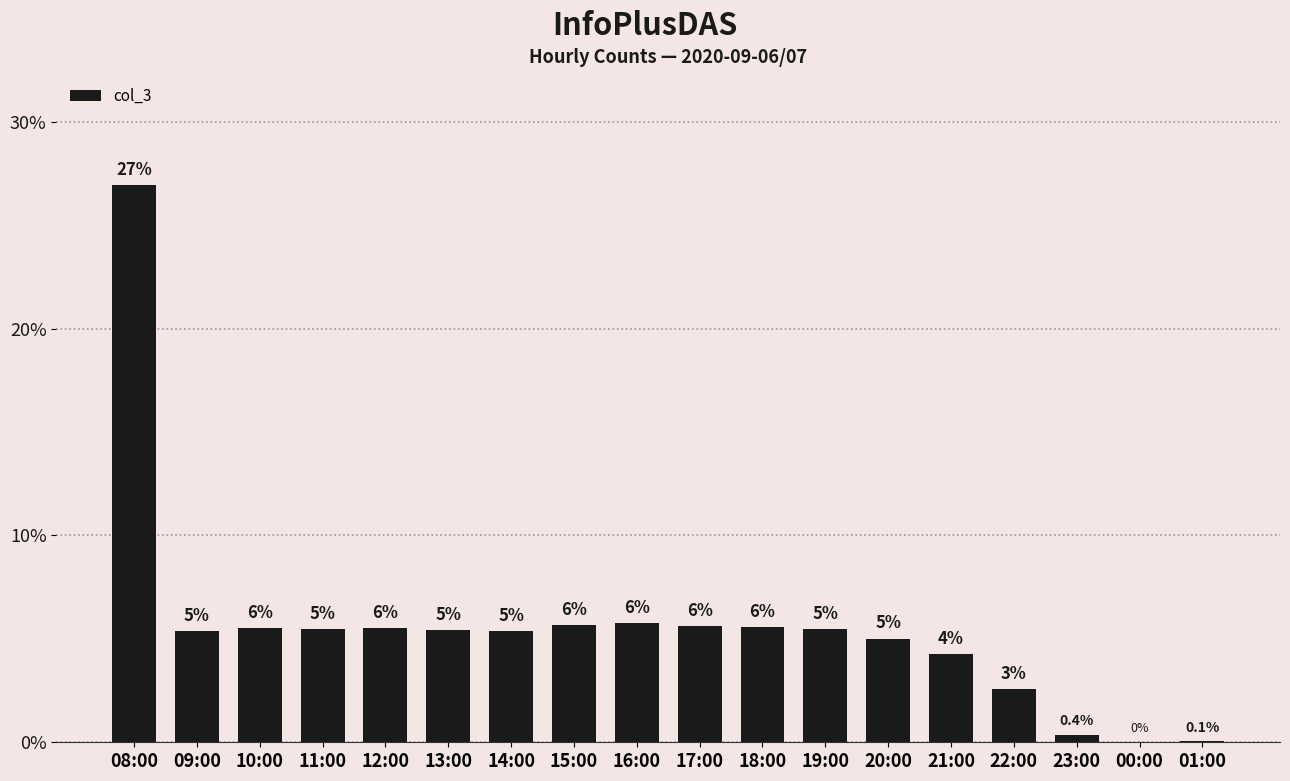

Read the value at 08:00.

26.9